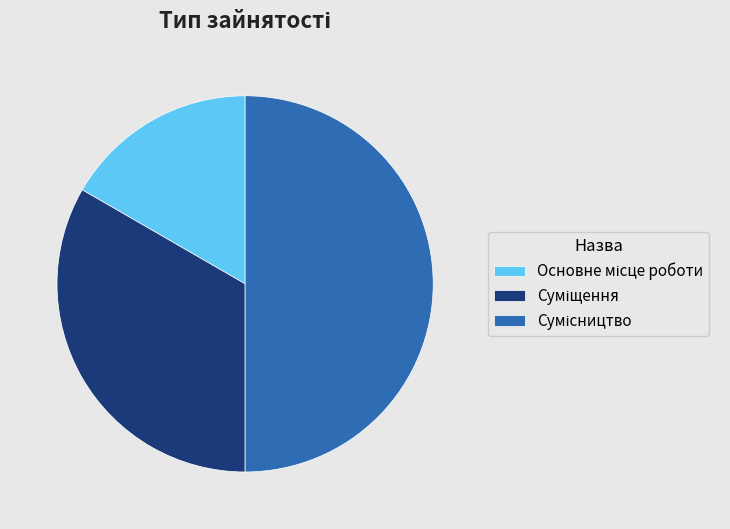

Which slice is the smallest?

Основне місце роботи